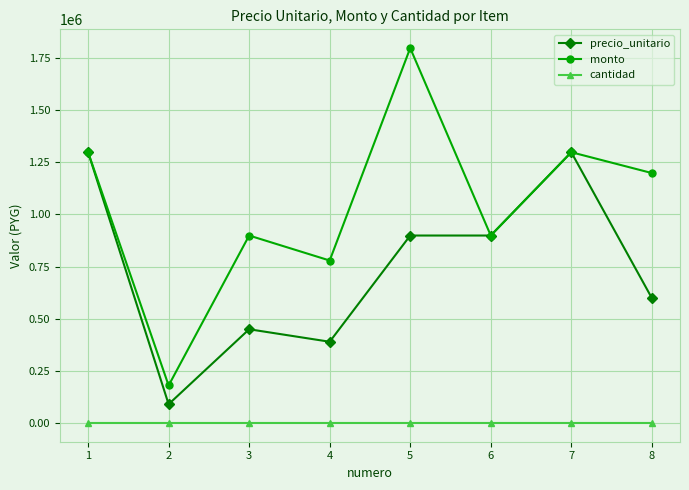

How many cantidad values are between 1 and 2?

8